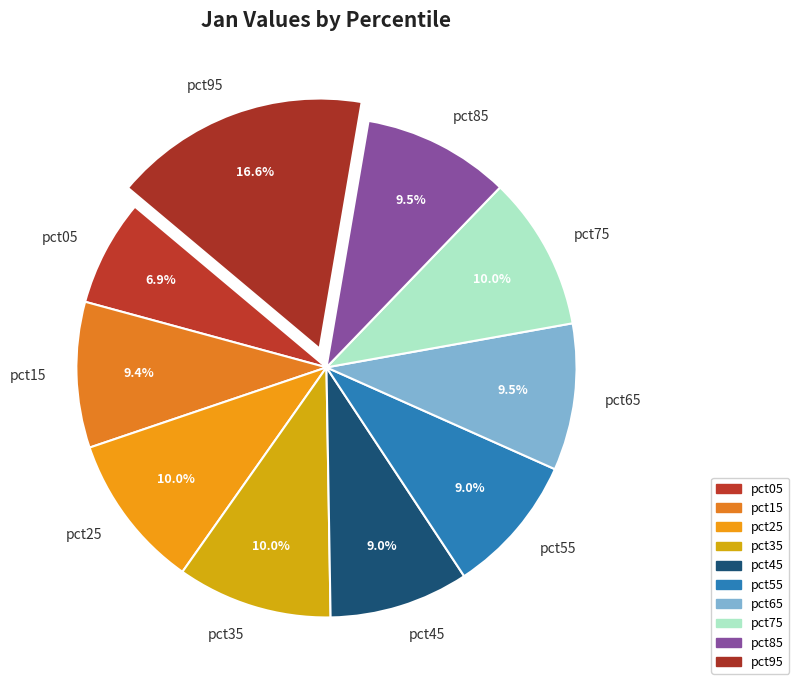

The pct25 slice represents 2% of the pie. True or false?

False